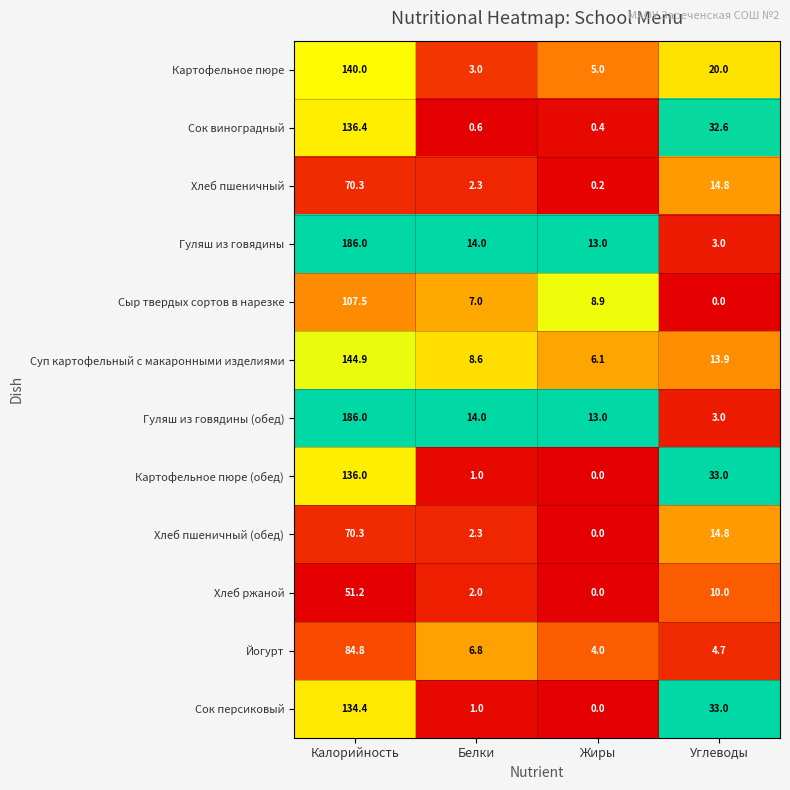

At which label does Сыр твердых сортов в нарезке reach its peak?

Калорийность